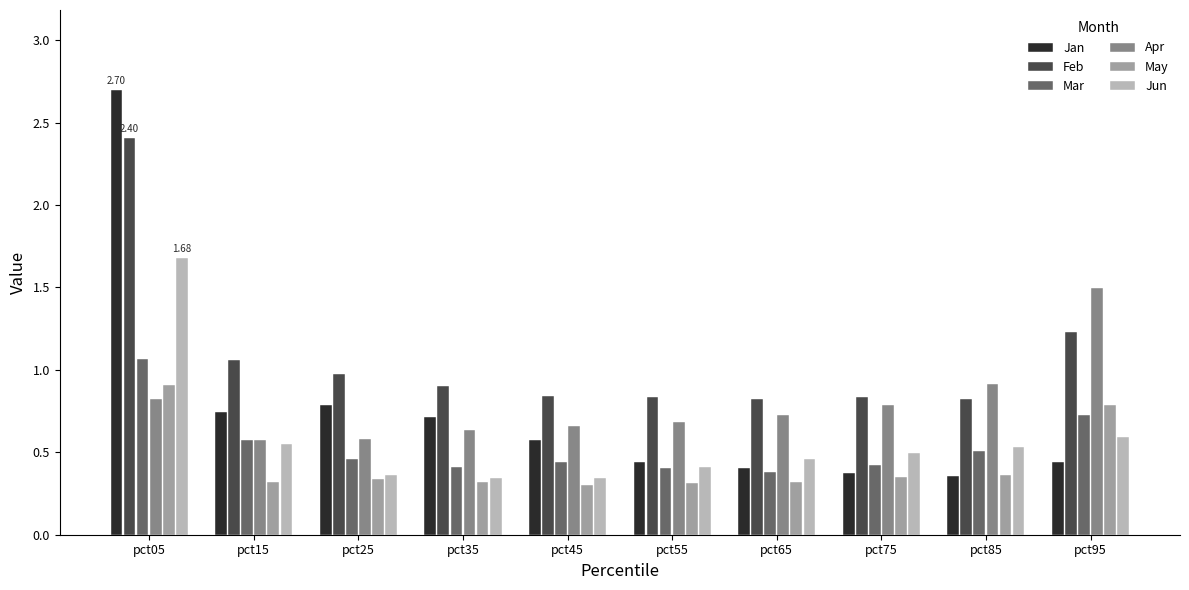

How many series are shown in this chart?

6